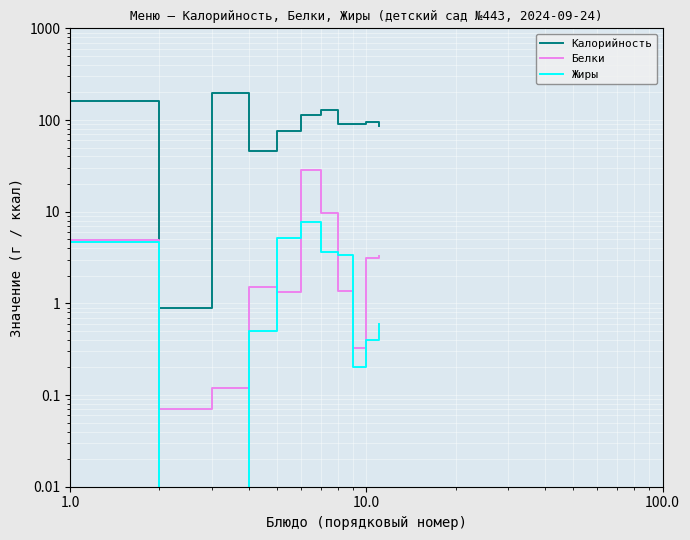

How many intersections are there between Белки and Жиры?

4